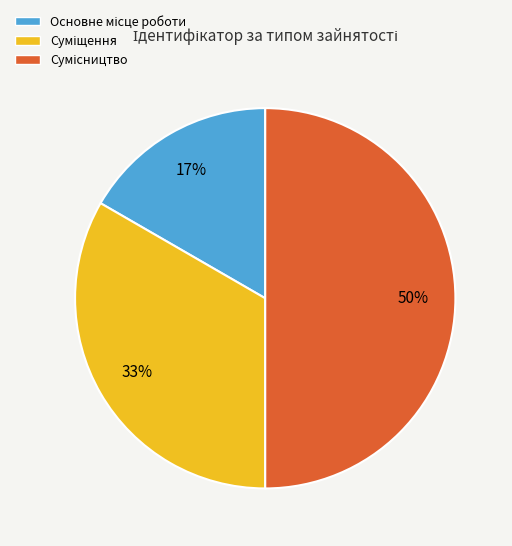

Count the number of slices in the pie.

3